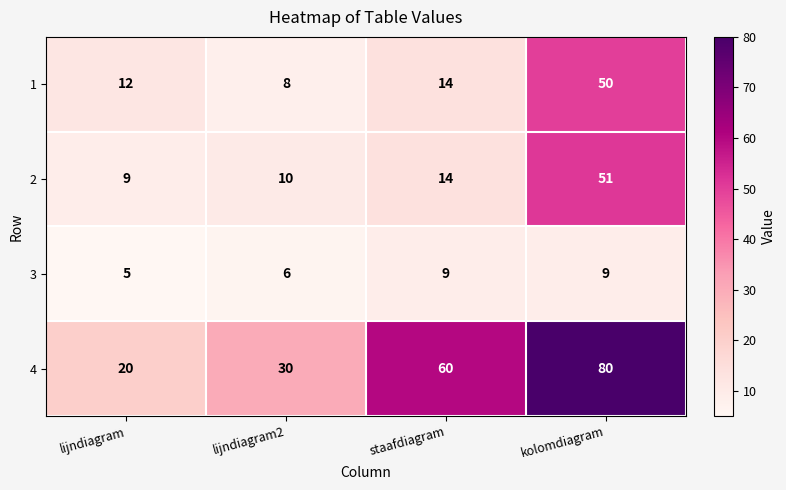

What is the maximum value shown in the chart?

80